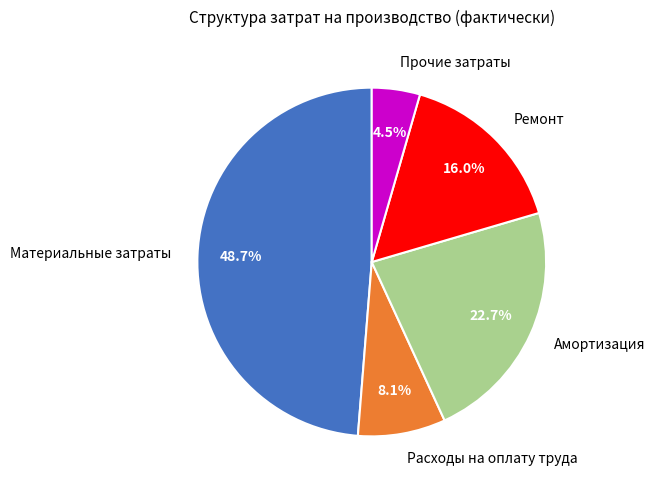

To the nearest percent, what is the average slice percentage?

20%